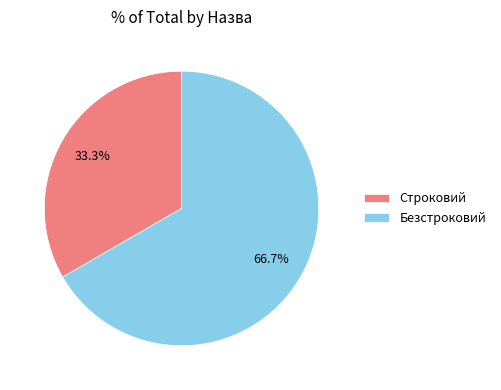

Which slice is the smallest?

Строковий